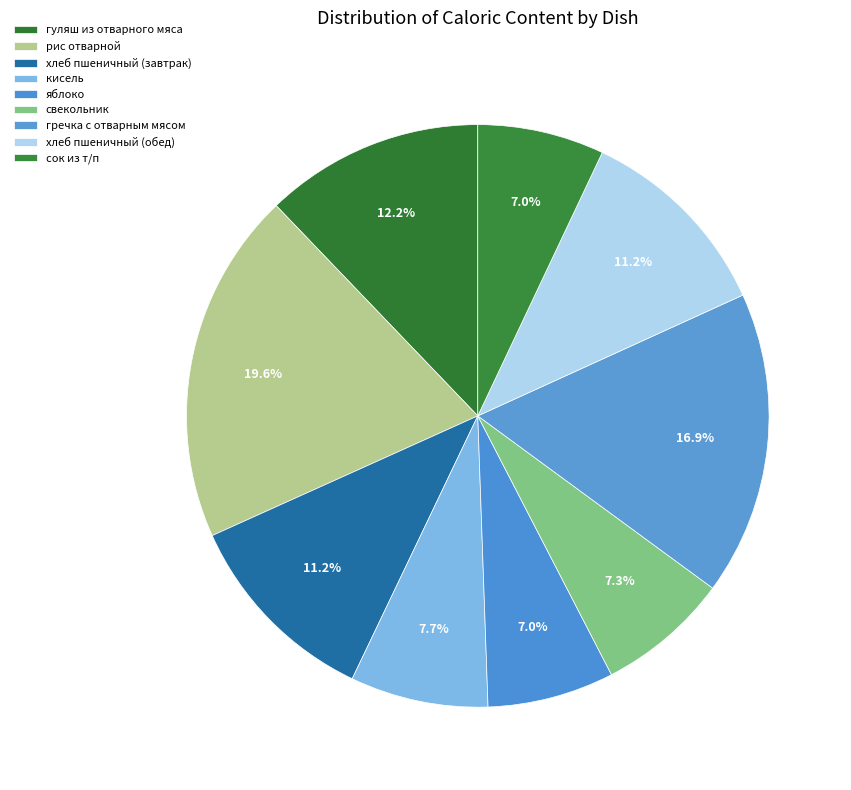

Is it true that сок из т/п is 7% of the pie?

True